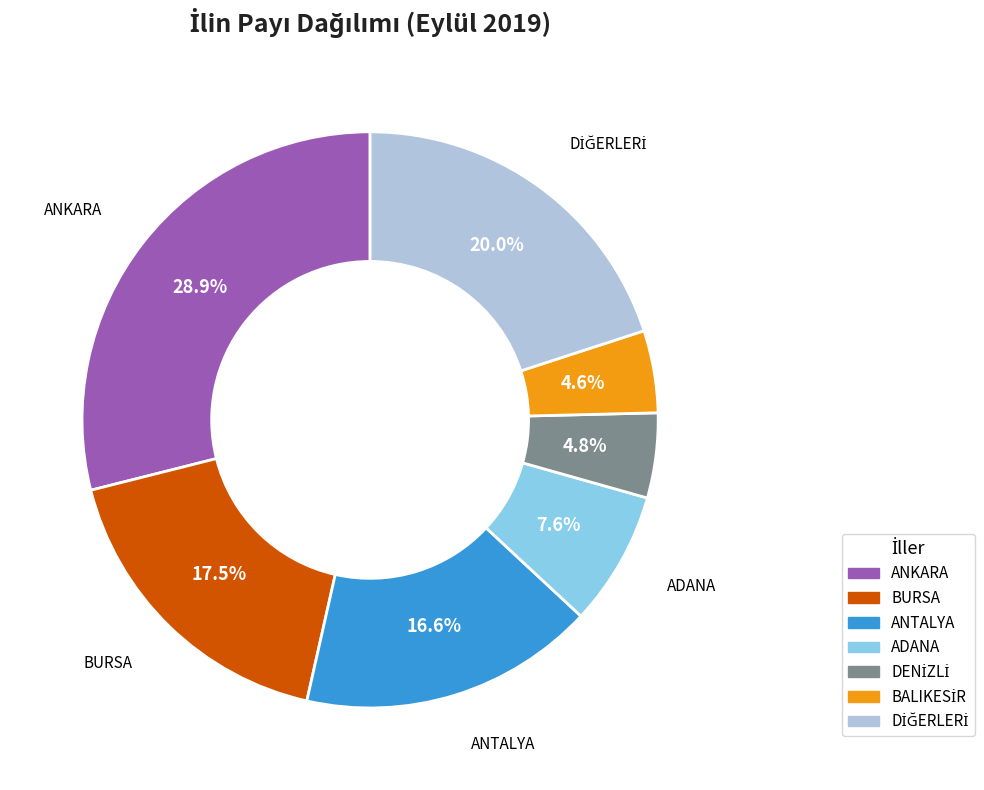

Is there any slice that represents more than half of the pie?

No